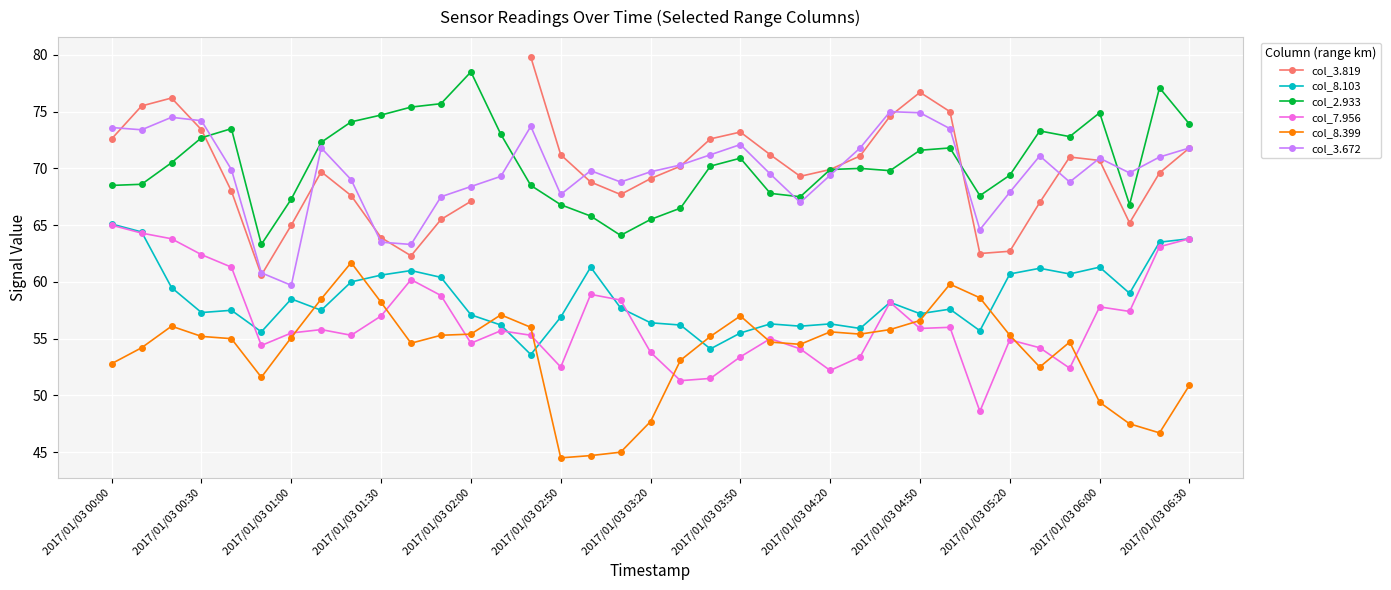

Which series has the largest range (max minus min)?

col_3.819